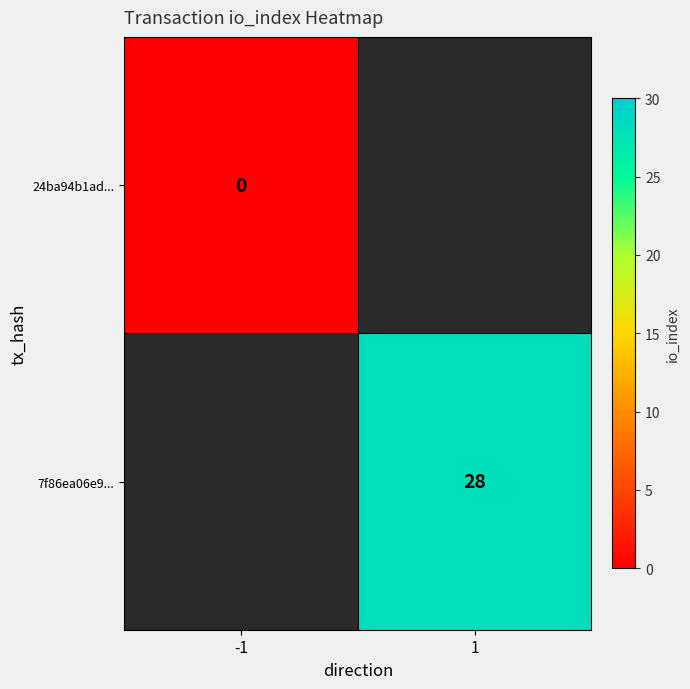

Is it true that 7f86ea06e9... equals 28 at 1?

True